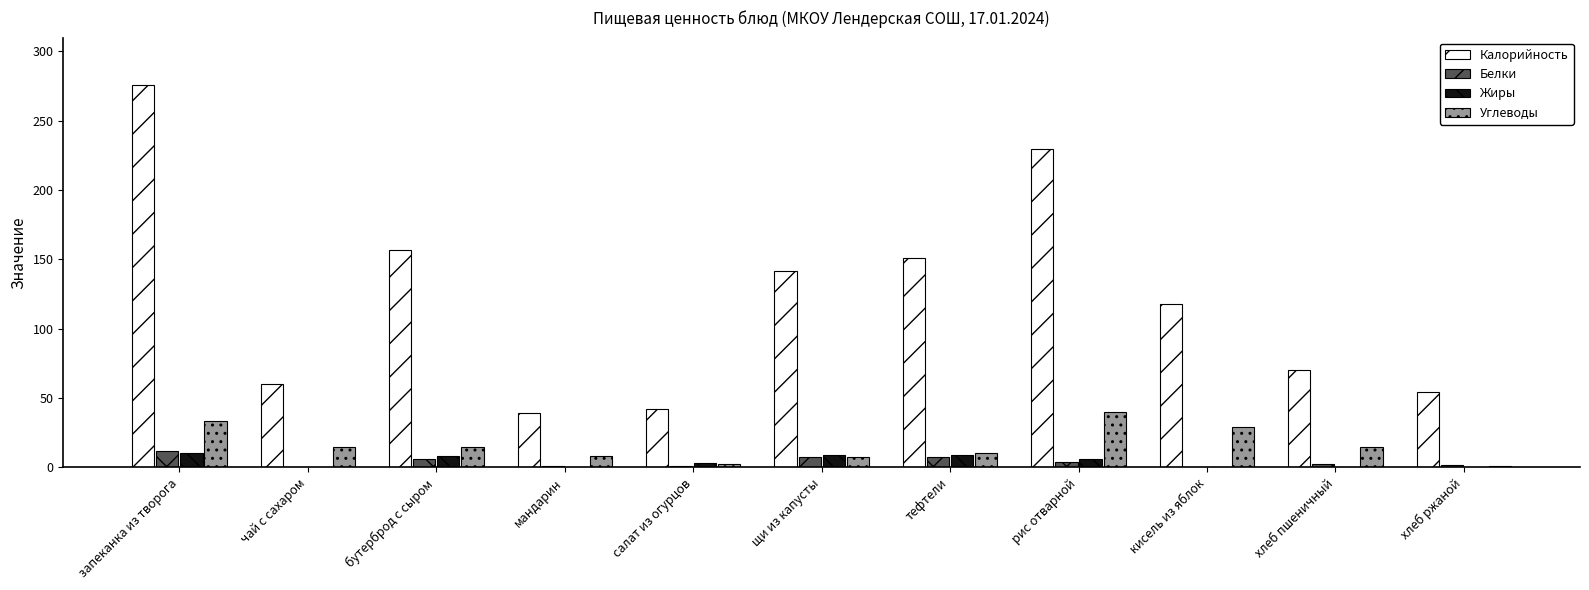

What is the greatest value displayed?

276.0